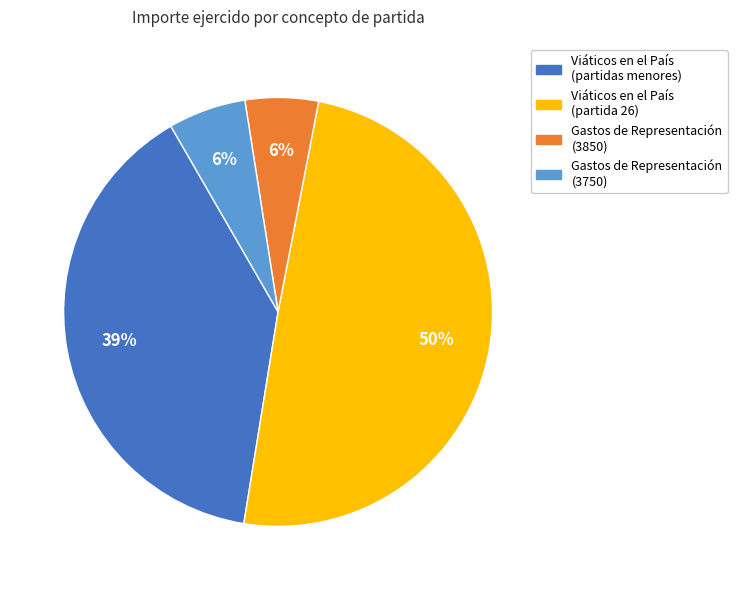

To the nearest percent, what is the difference between the largest and smallest slice percentages?

44%